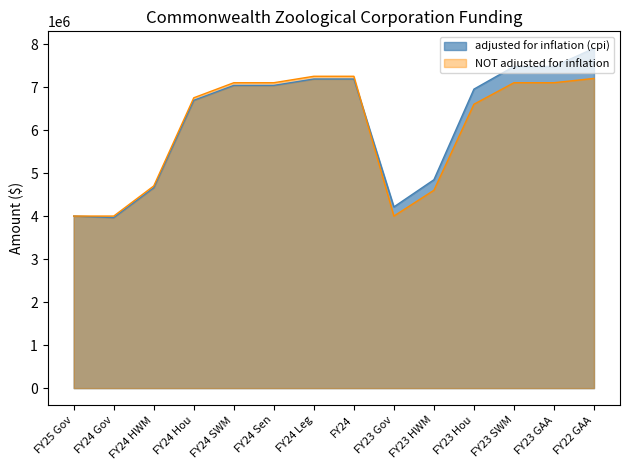

True or false: NOT adjusted for inflation has a value of 1139896 at FY24 HWM.

False